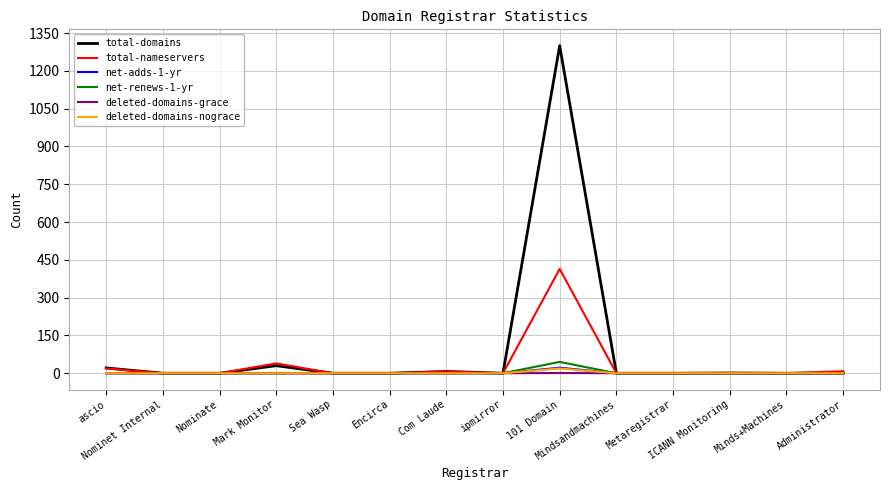

What is the greatest value displayed?

1300